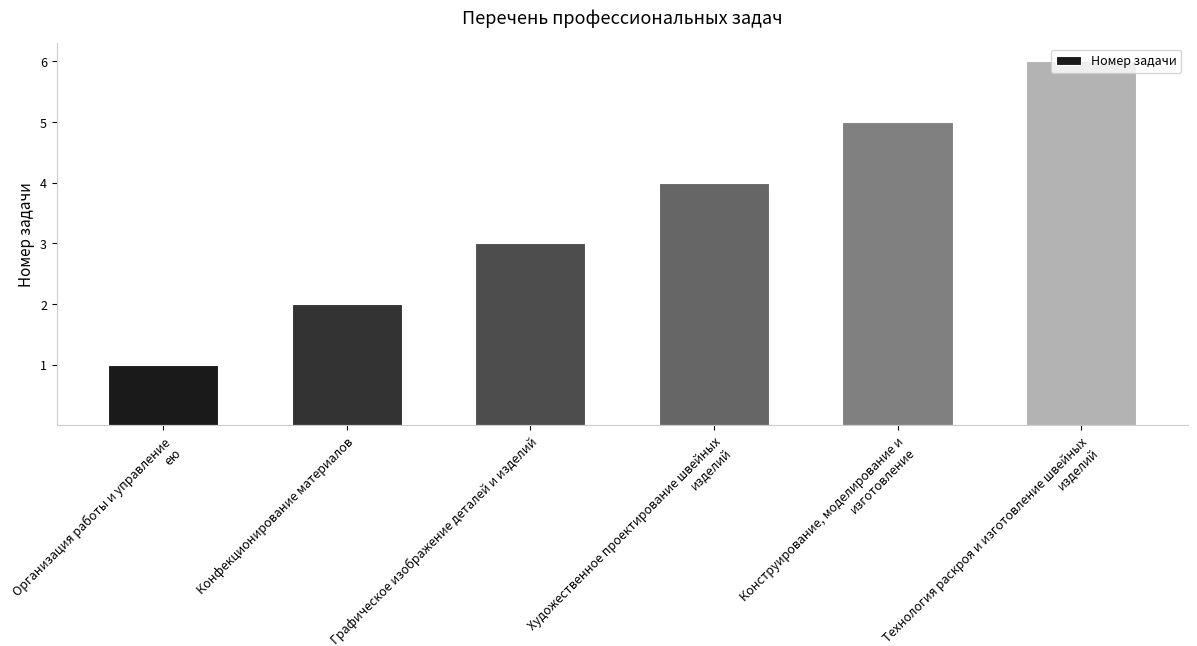

Is it true that the value at Организация работы и управление ею is 1?

True